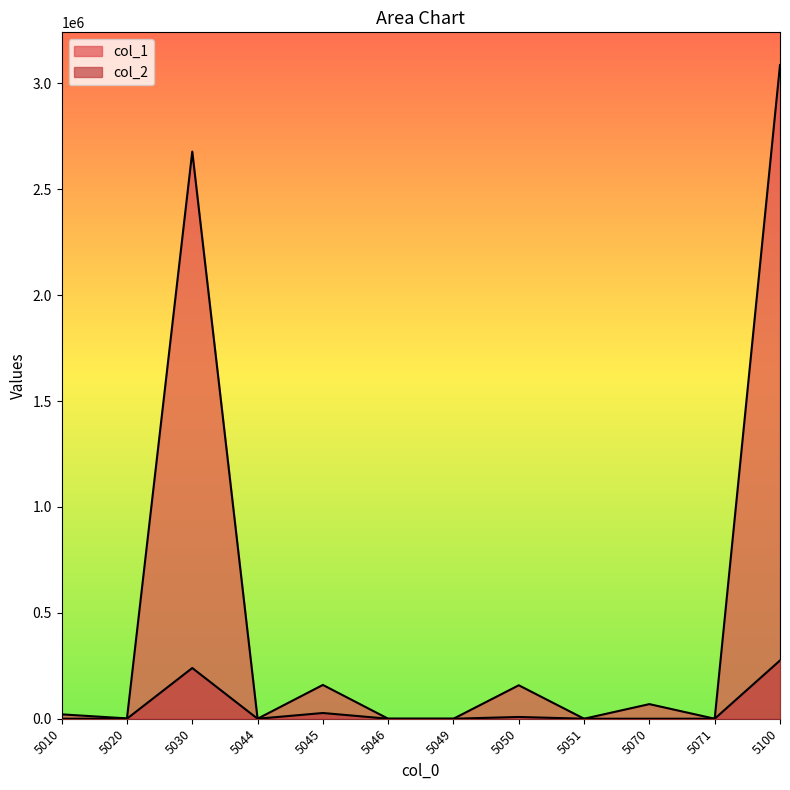

What is the highest value of the col_1 series?

3086193